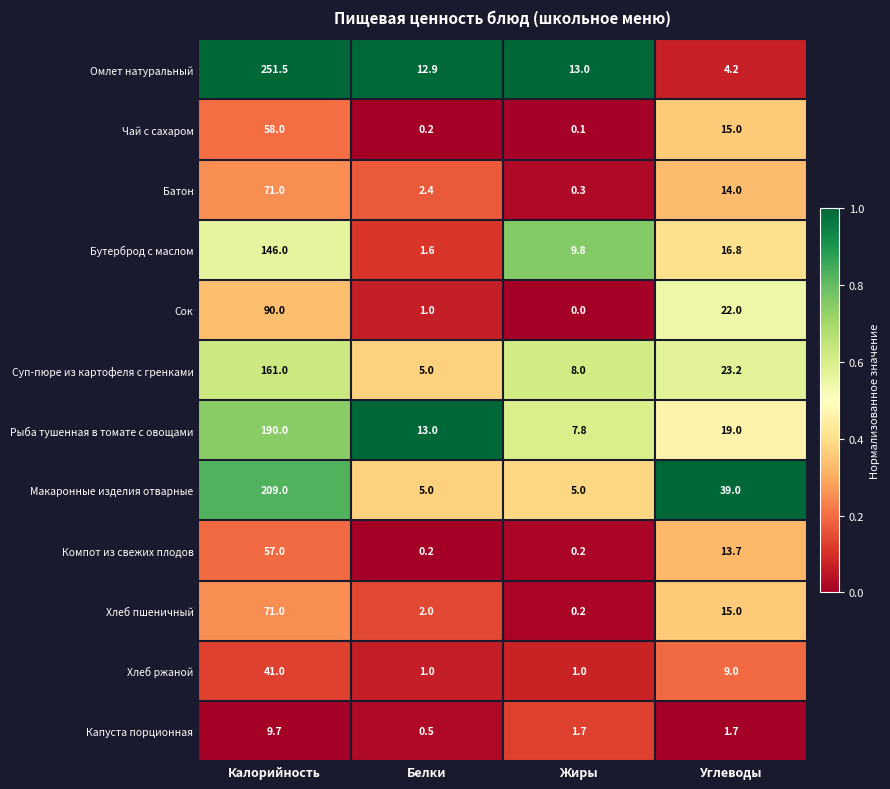

Where is Чай с сахаром nearest to the value 29?

Углеводы